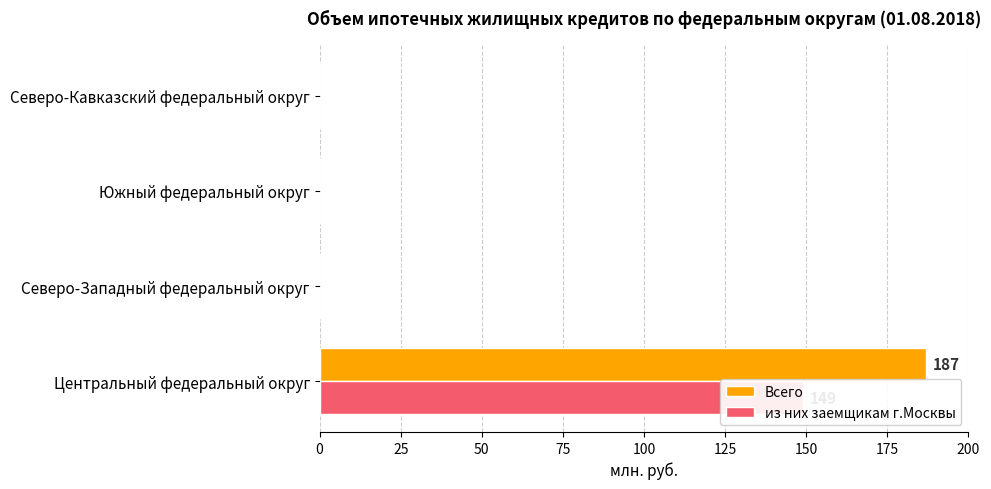

Are the bars grouped side by side (vs. stacked)?

Yes